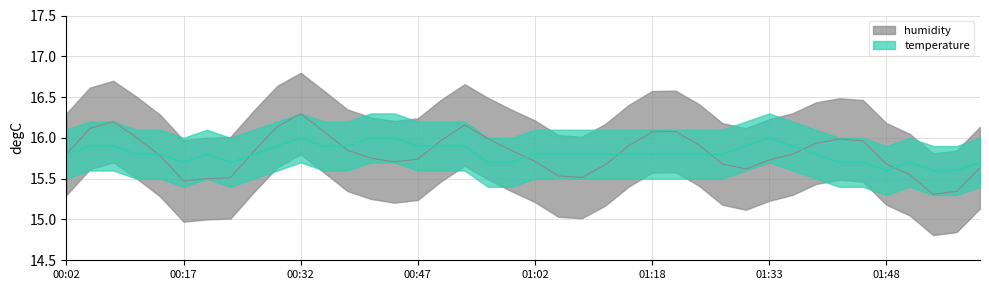

Is it true that the value at 01:48 is 22.6?

False